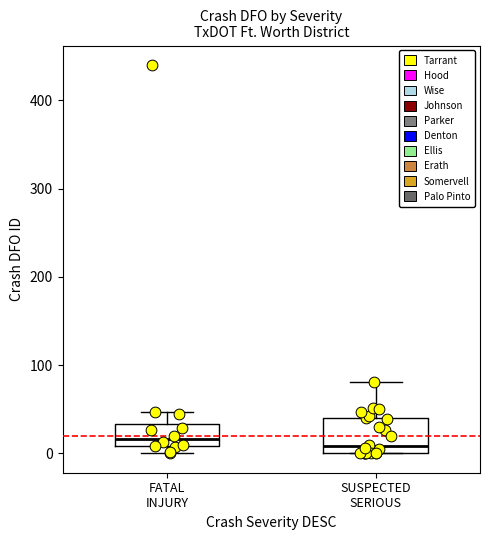

Reading left to right, read every box against the y-axis: the position of its median line, the range the box covers, and the ends of its whiskers. The values are not printed on the chart, so give them approximately, as read against the axis.

FATAL INJURY: median 20, box 10 to 30, whiskers 0 to 50
SUSPECTED SERIOUS: median 10, box 0 to 40, whiskers 0 to 80